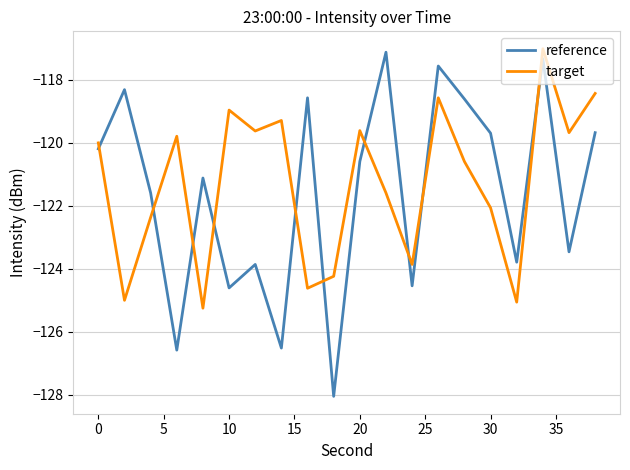

What is the average value of the reference series?

-121.6